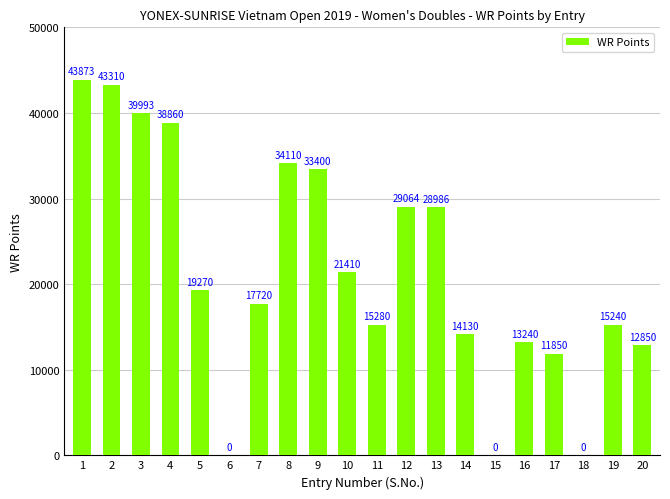

Does the chart contain stacked bars?

No